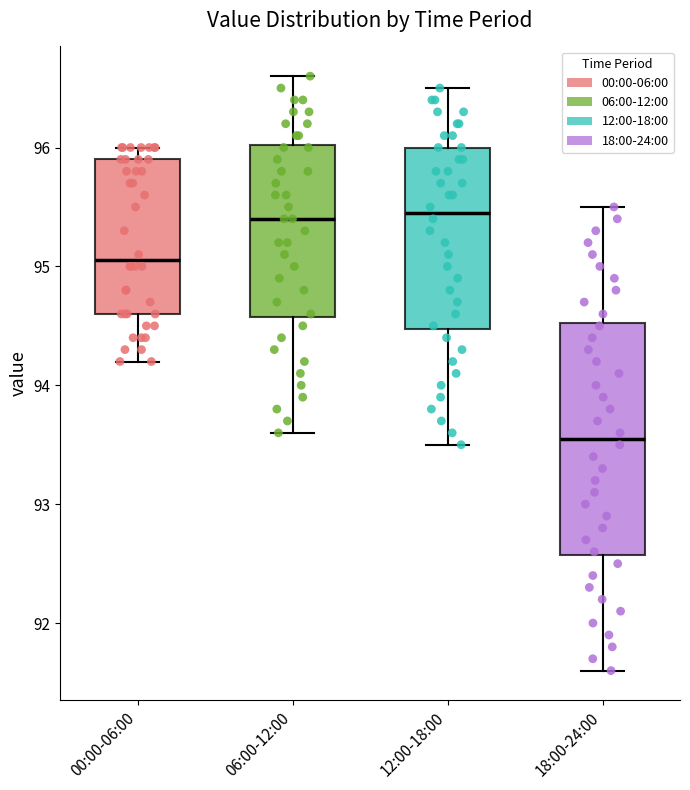

Reading left to right, read every box against the y-axis: the position of its median line, the range the box covers, and the ends of its whiskers. The values are not printed on the chart, so give them approximately, as read against the axis.

00:00-06:00: median 95.1, box 94.6 to 95.9, whiskers 94.2 to 96.0
06:00-12:00: median 95.4, box 94.6 to 96.0, whiskers 93.6 to 96.6
12:00-18:00: median 95.5, box 94.5 to 96.0, whiskers 93.5 to 96.5
18:00-24:00: median 93.6, box 92.6 to 94.5, whiskers 91.6 to 95.5